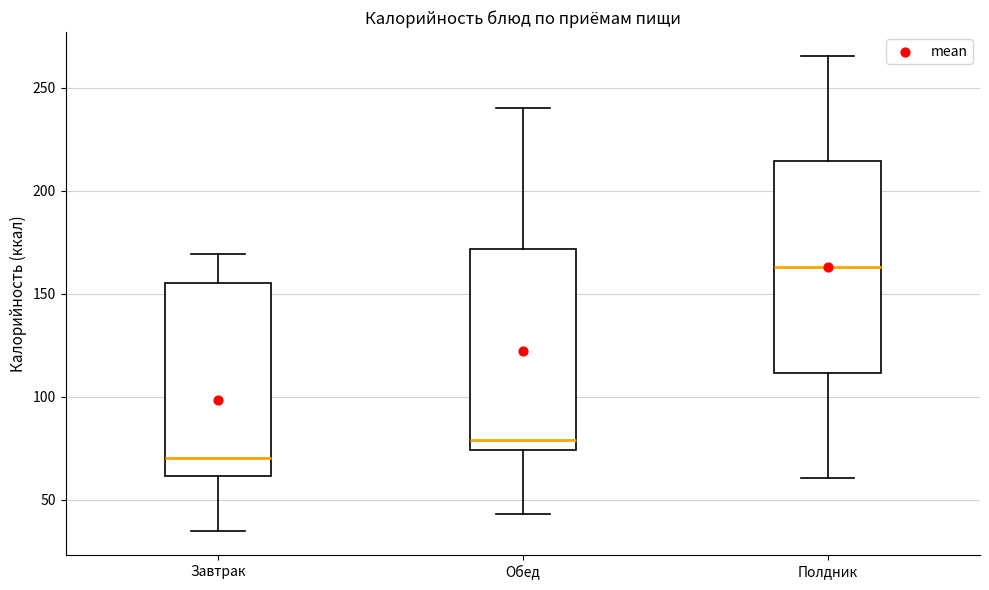

Where does the upper whisker of the box for Полдник end on the y-axis? The values are not printed on the chart, so give them approximately, as read against the axis.

265